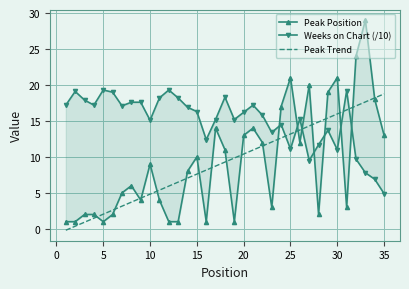

What is the highest value of the Peak Trend series?

18.8